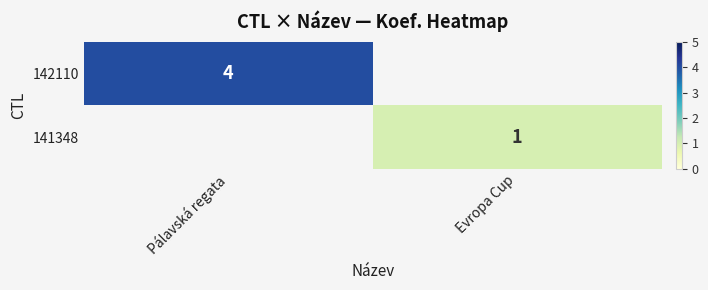

Which category has the highest value across all series?

Pálavská regata